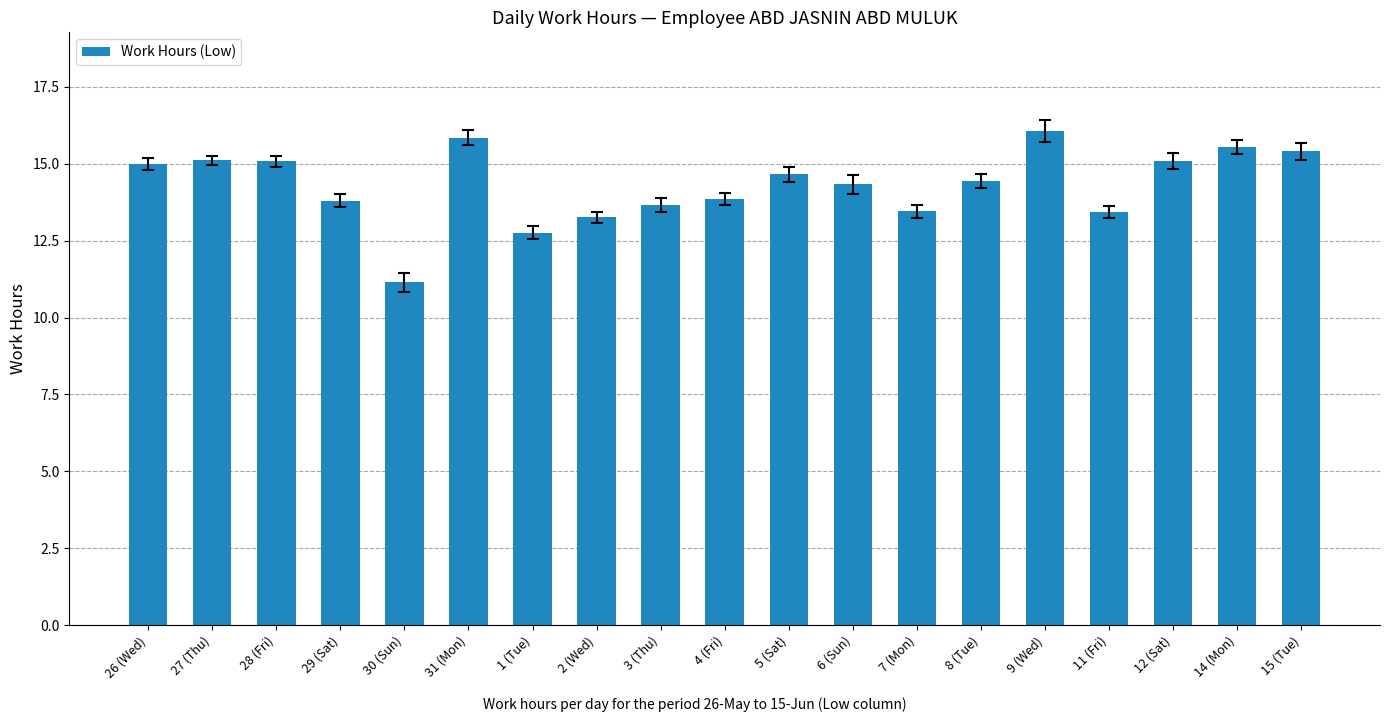

What is the change in value from 1 (Tue) to 4 (Fri)?

+1.1